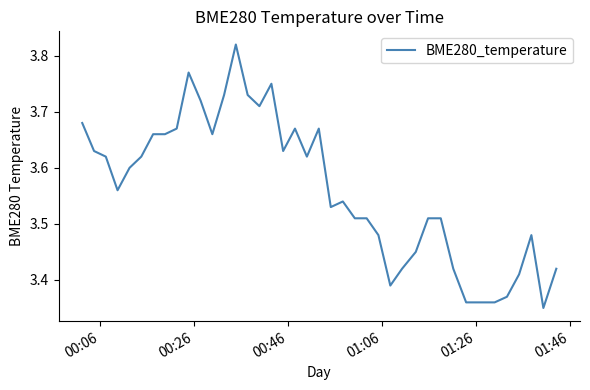

What is the difference between the maximum and minimum values?

0.5